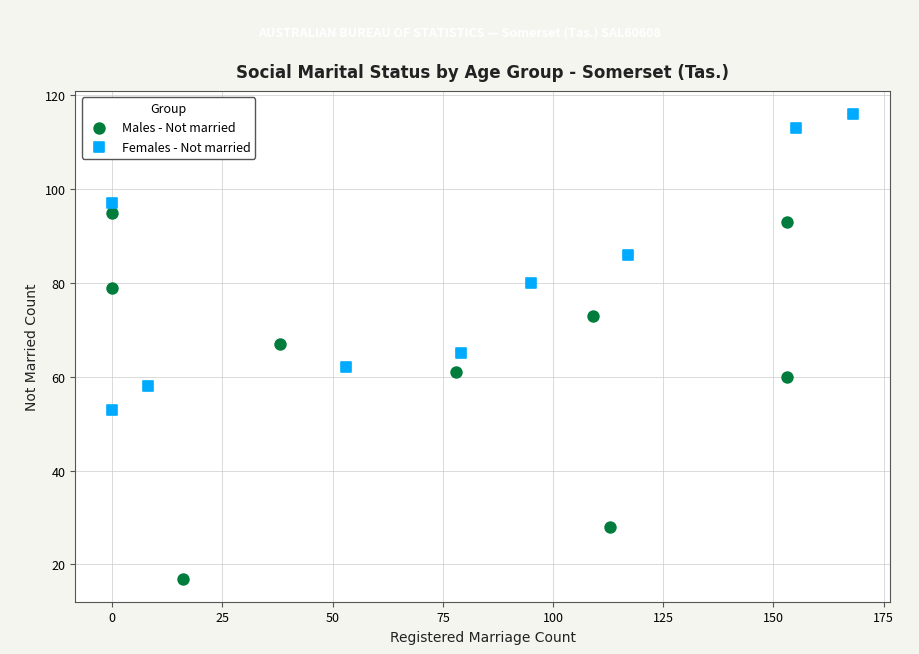

Which series has the widest spread of Y values?

Males - Not married